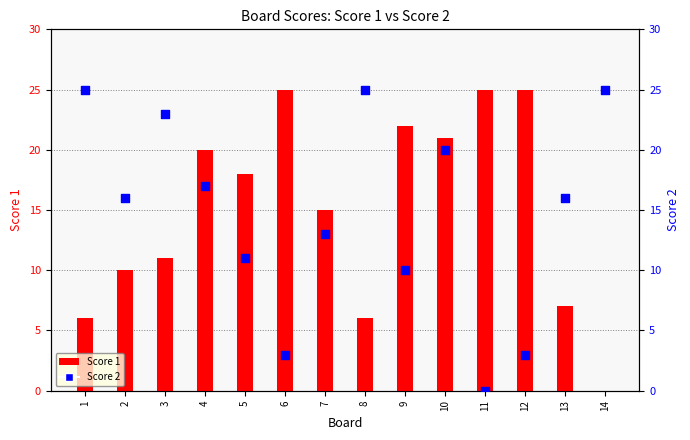

Which series contains the lowest Y value?

Score 1